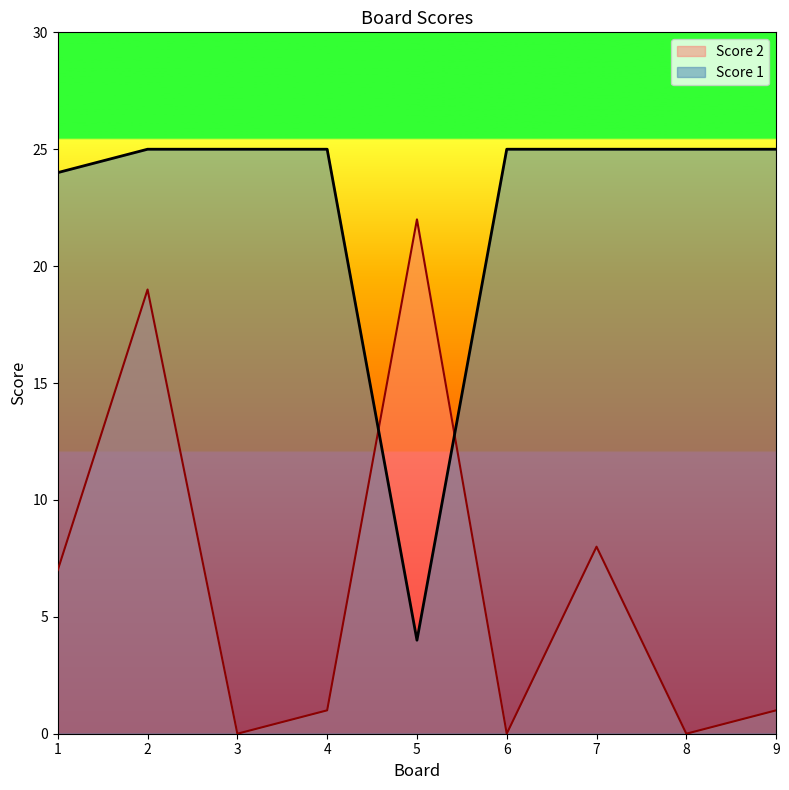

At which category is the sum across all series the highest?

2